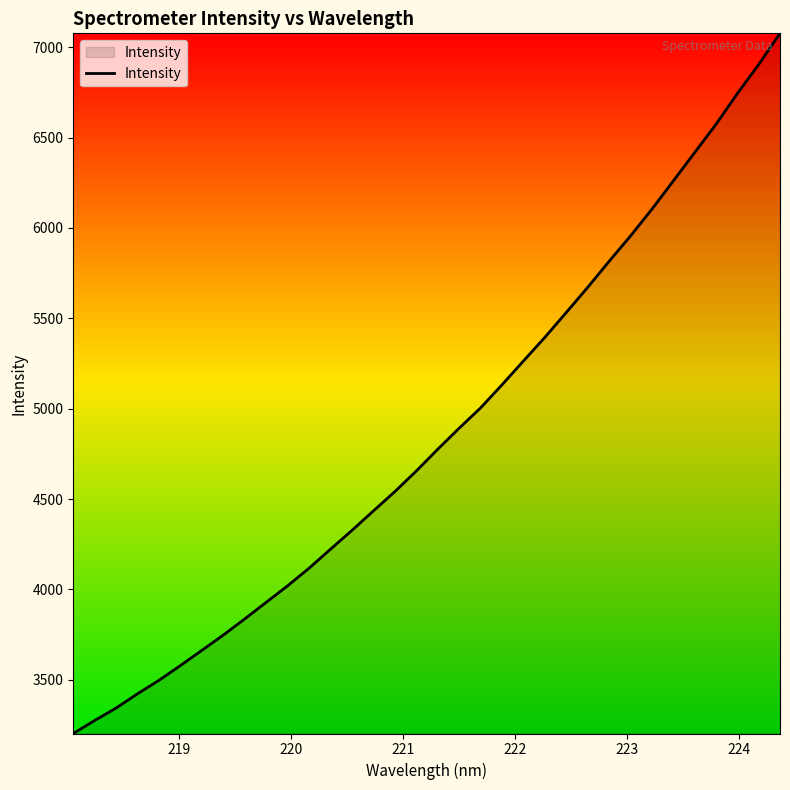

What is the difference between the maximum and minimum values?

3873.2